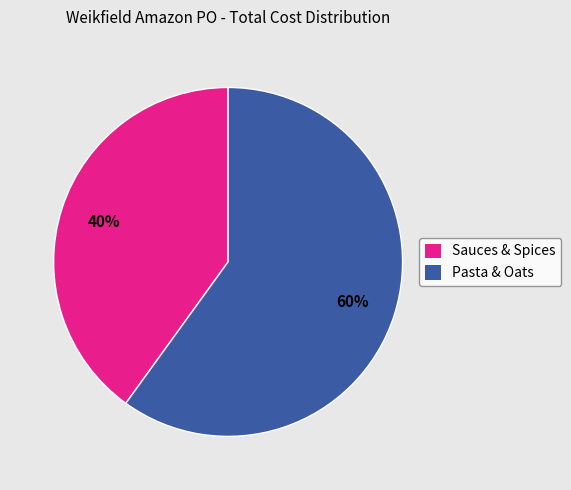

To the nearest percent, what is the difference between the largest and smallest slice percentages?

20%